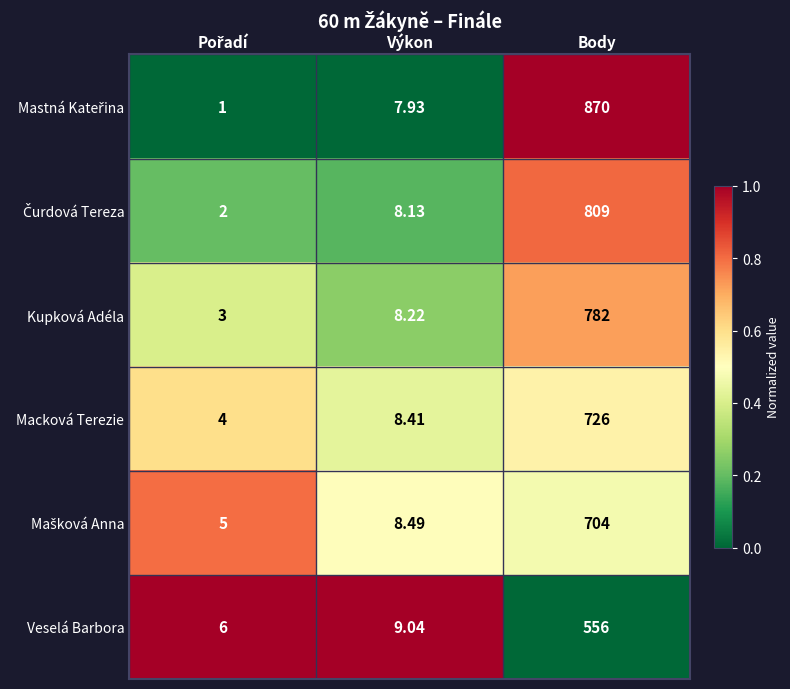

Where is Veselá Barbora nearest to the value 281?

Výkon